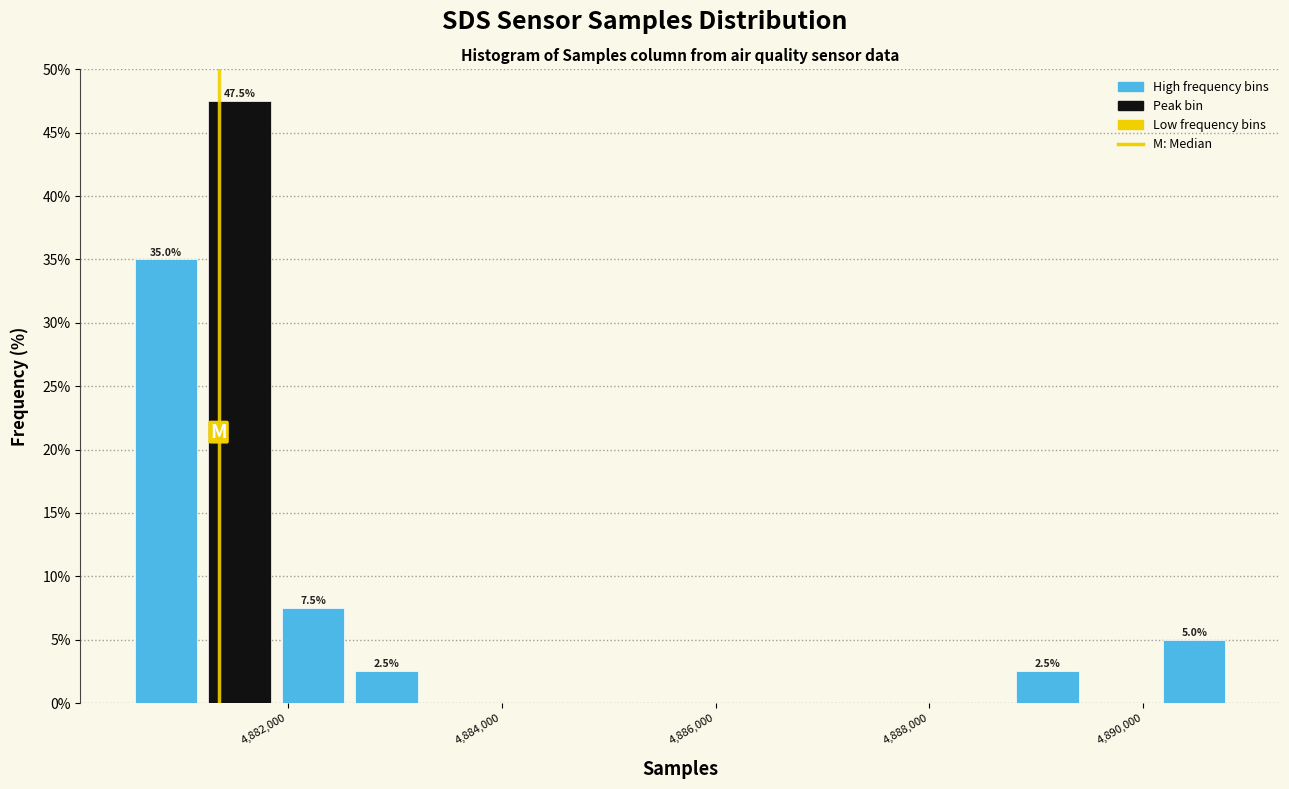

Read against the x-axis, roughly where is the centre of the tallest bar?

4881600